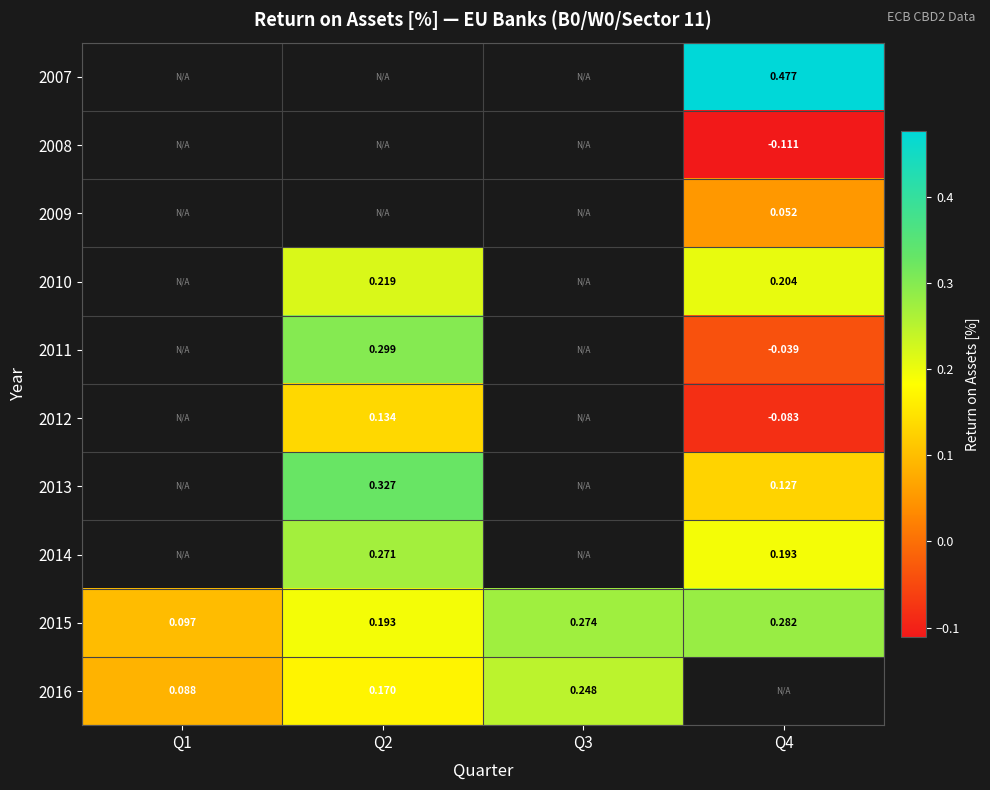

Is the value of 2012 at Q4 greater than the value of 2010 at Q2?

No